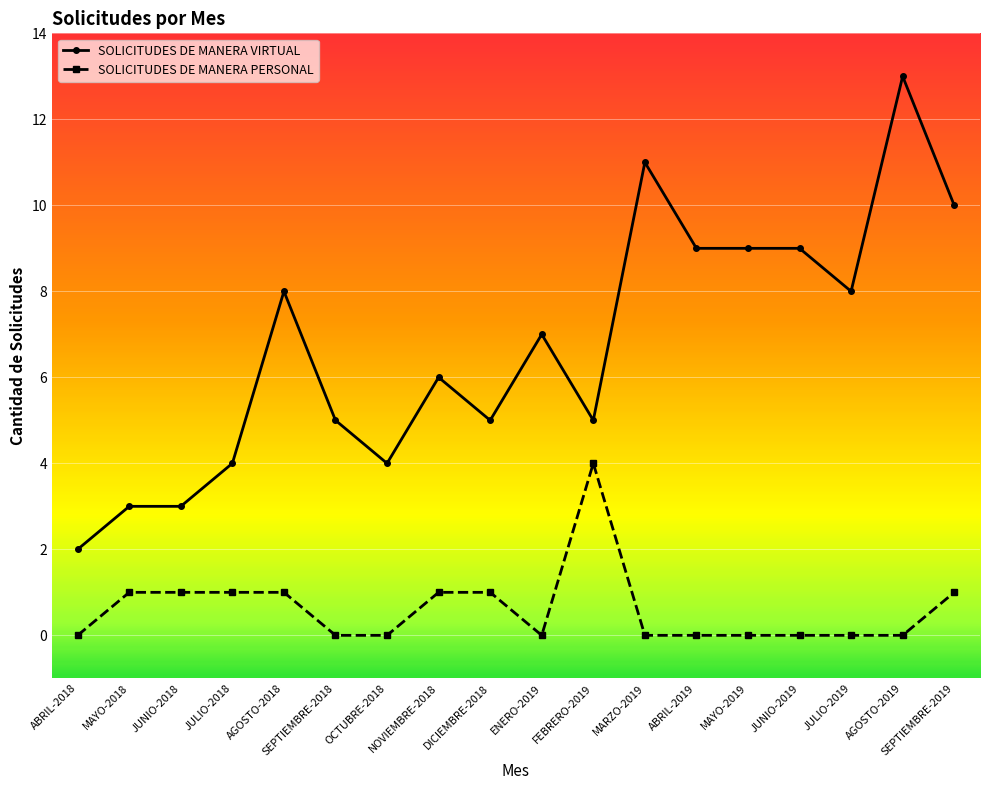

Is it true that SOLICITUDES DE MANERA VIRTUAL equals 7 at ENERO-2019?

True